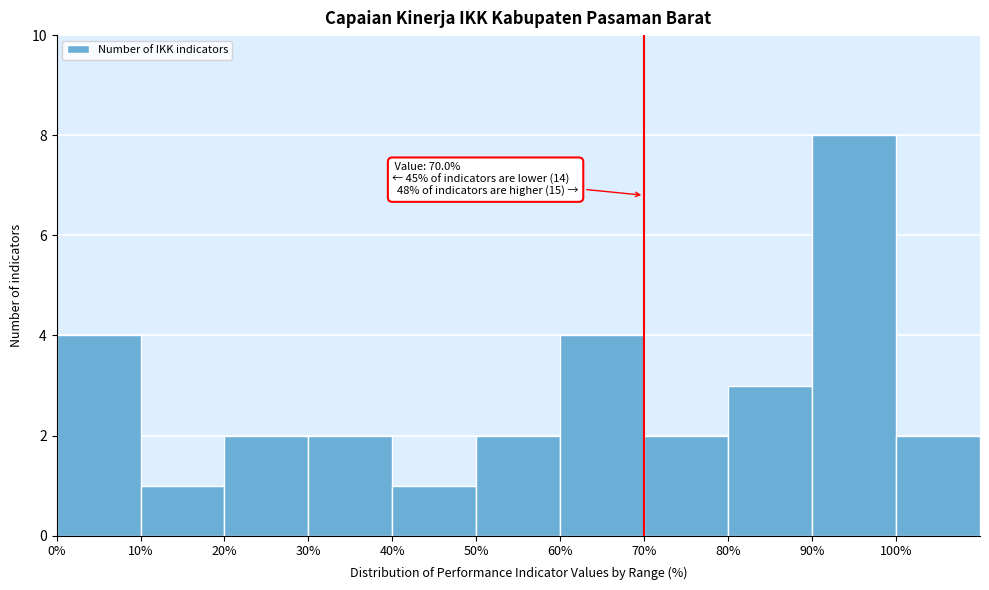

Which range on the x-axis has the tallest bar?

90 to 100